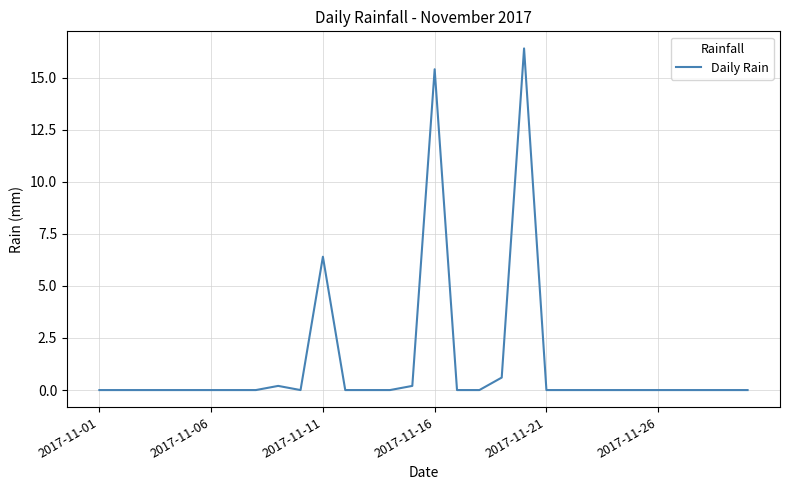

What is the maximum value shown in the chart?

16.4